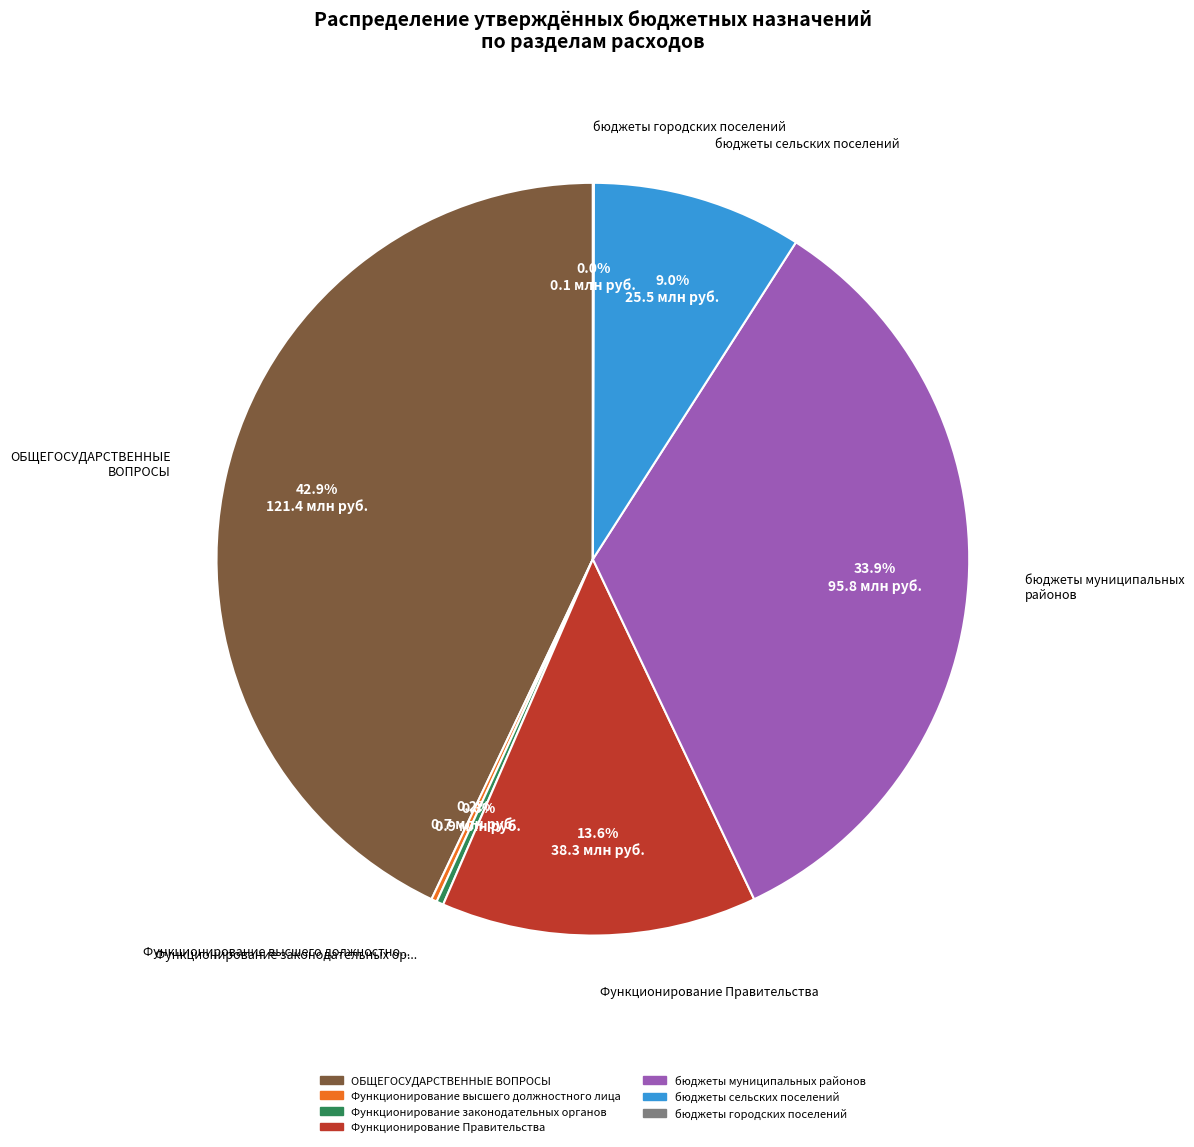

To the nearest percent, what is the combined percentage of Функционирование Правительства and Функционирование законодательных органов?

14%